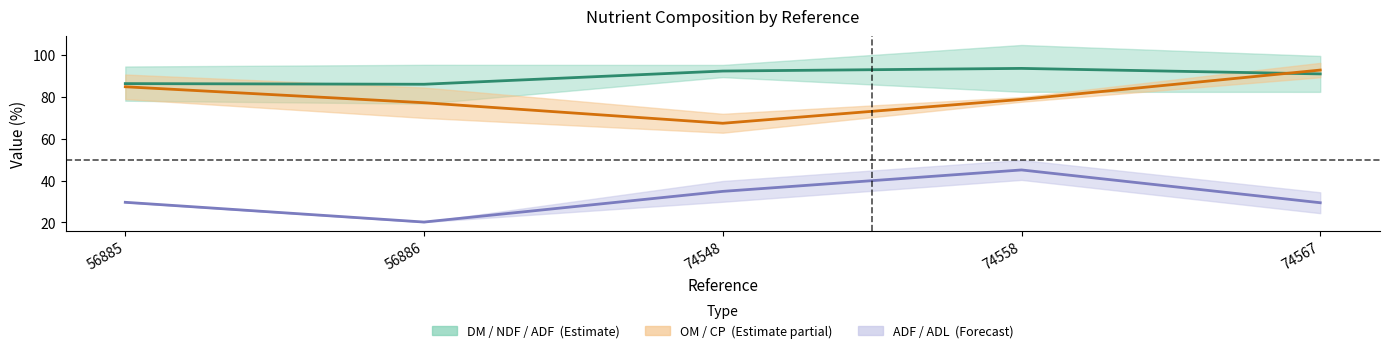

Which series changed the most between 74548 and 74558?

OM center